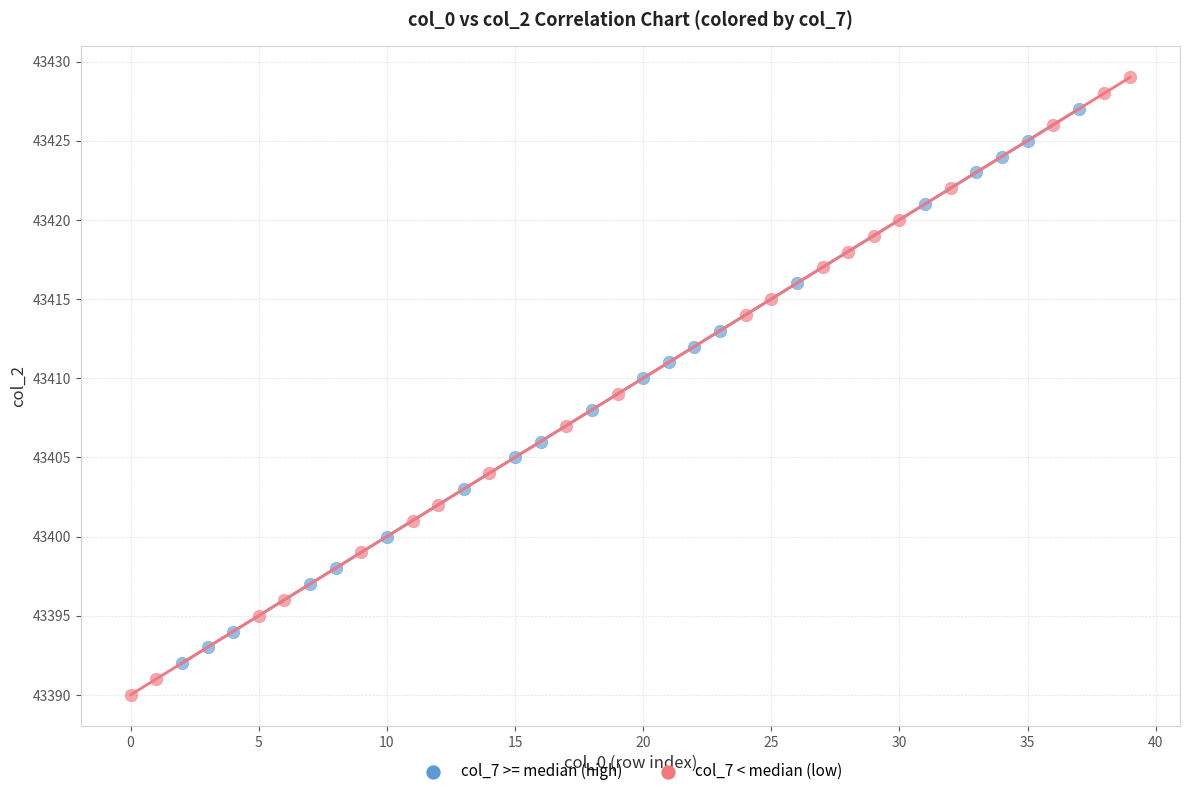

What are all the series names shown in the legend?

col_7 >= median (high), col_7 < median (low)